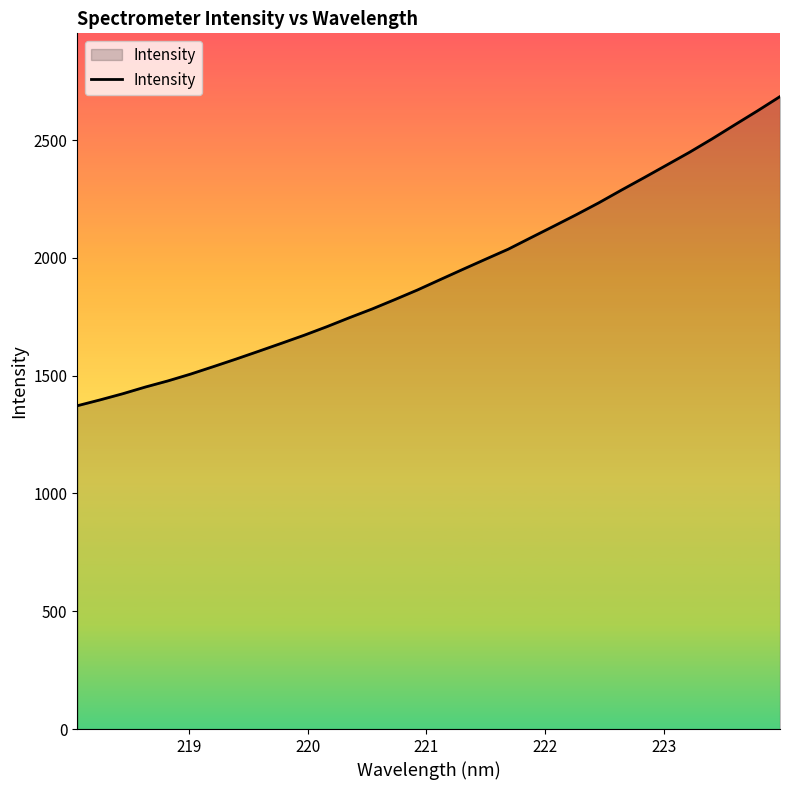

Does the chart have visible grid lines?

No